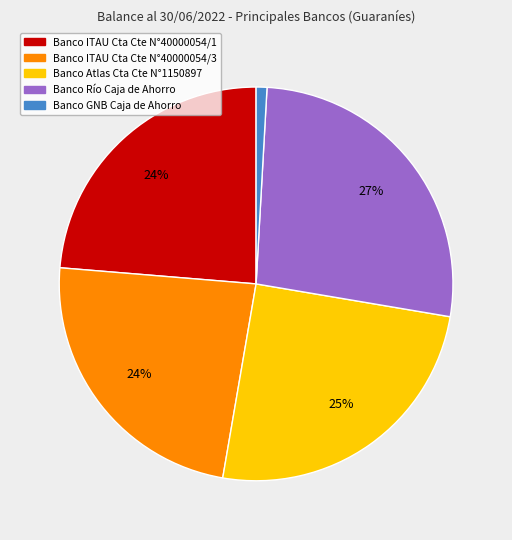

Is there any slice that represents more than half of the pie?

No